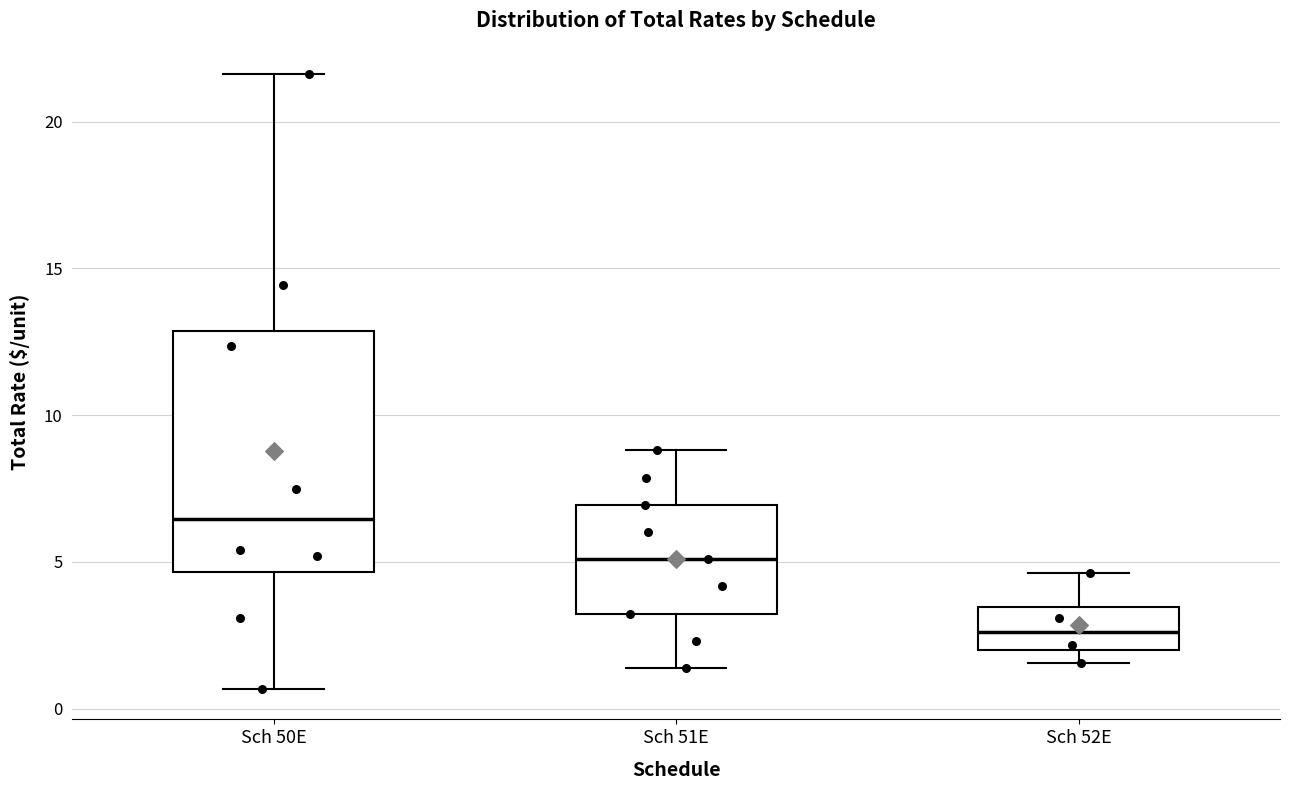

Which box's median line is the highest?

Sch 50E